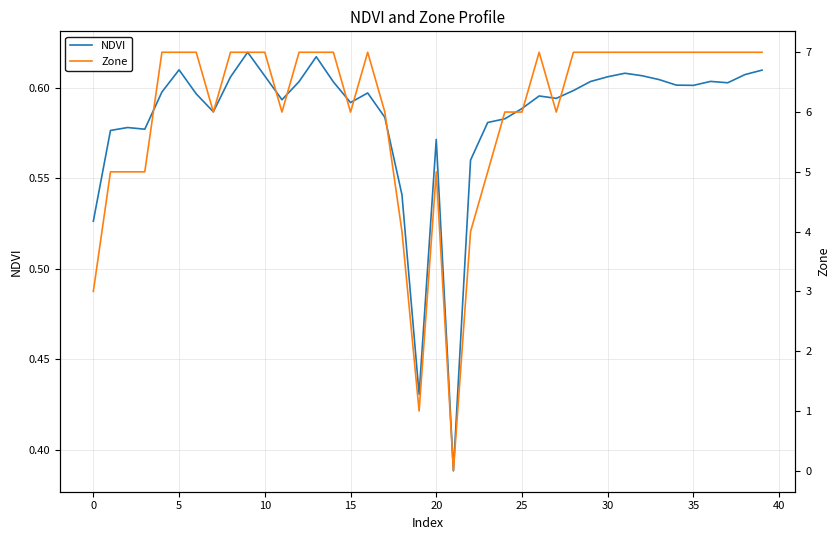

What is the total value across all series at 14?

7.6